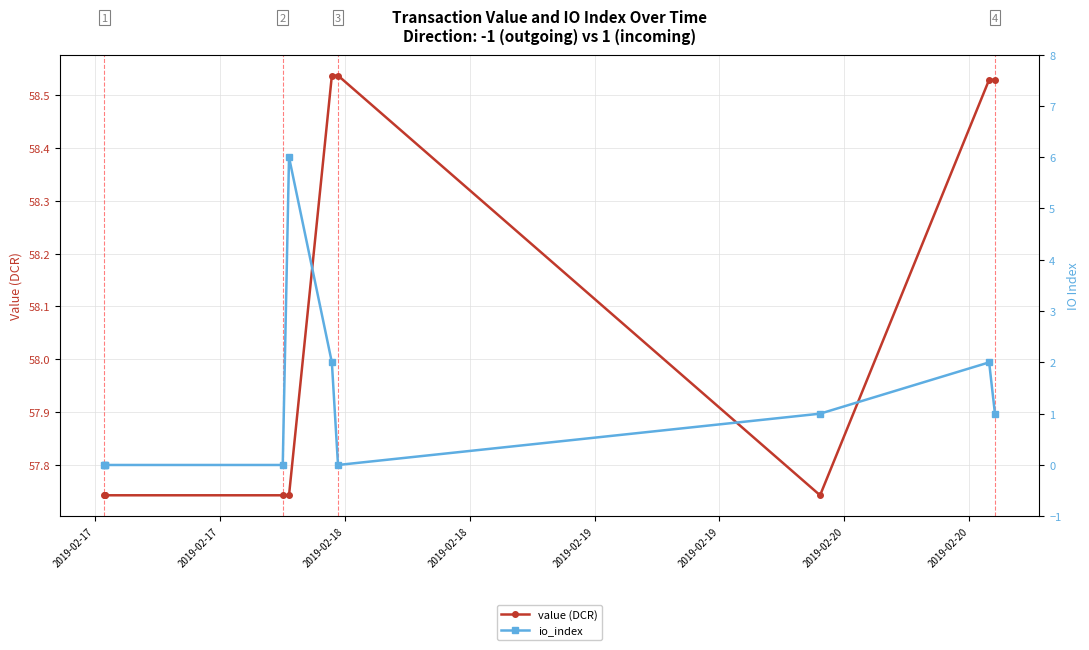

At how many categories does at least one series exceed 15?

10